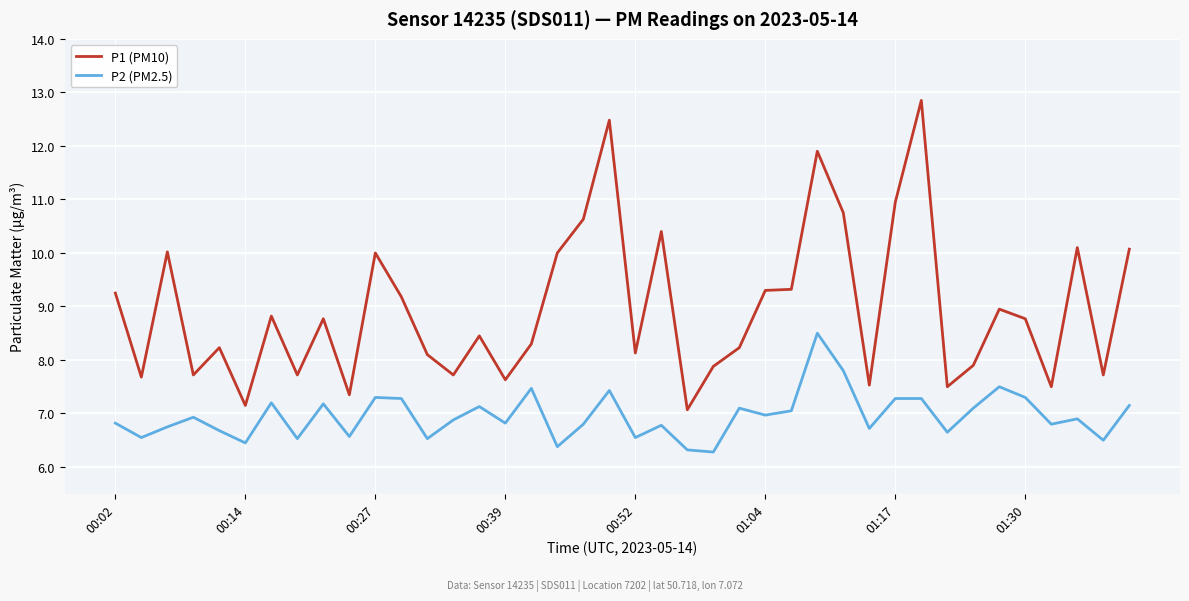

Which series has the largest total across all categories?

P1 (PM10)